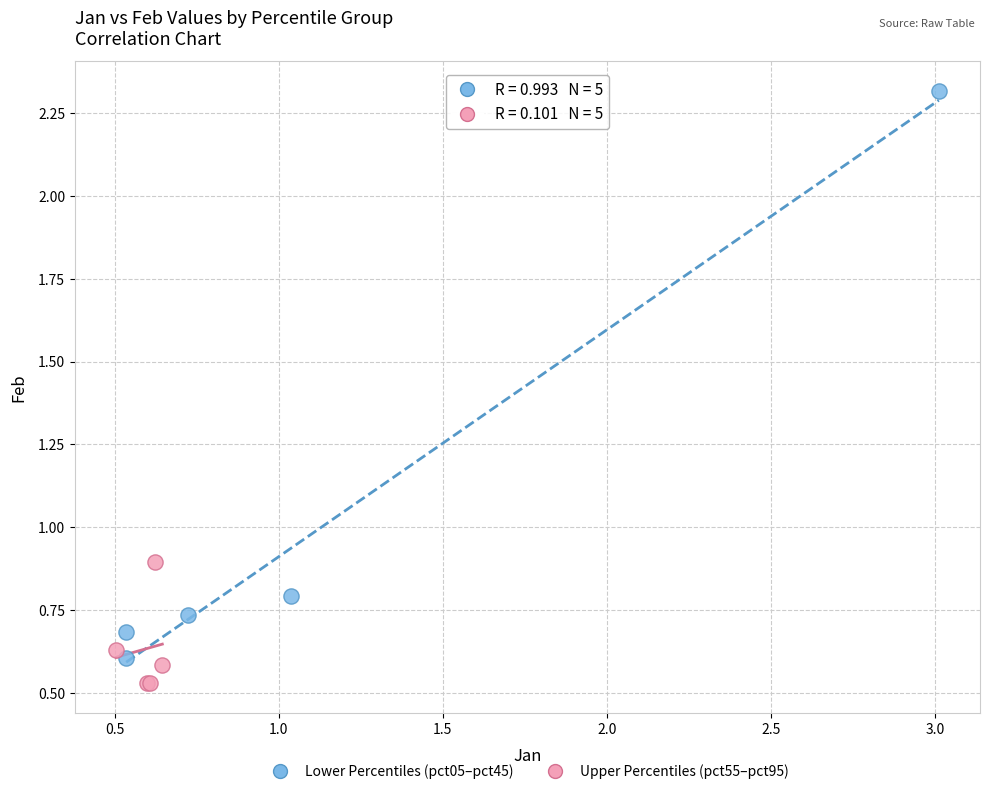

Which series reaches the maximum Y coordinate?

Lower Percentiles (pct05–pct45)